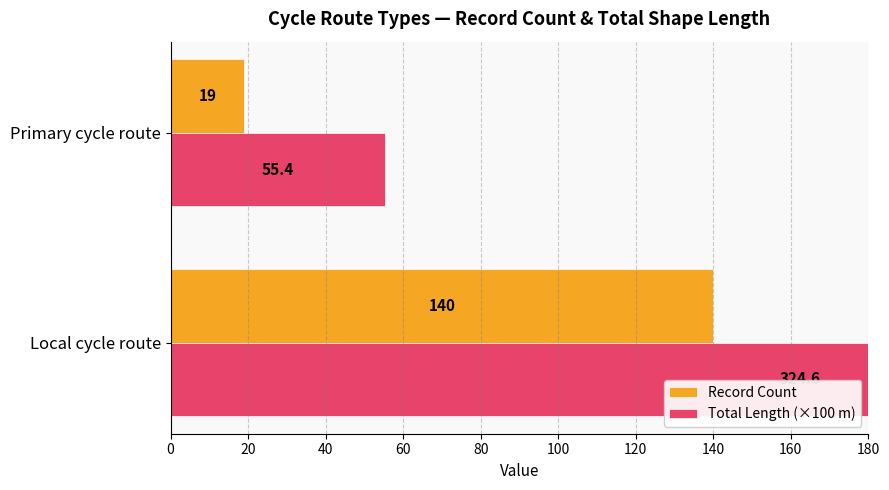

The value of Total Length (×100 m) at 20 is 55.4. True or false?

True